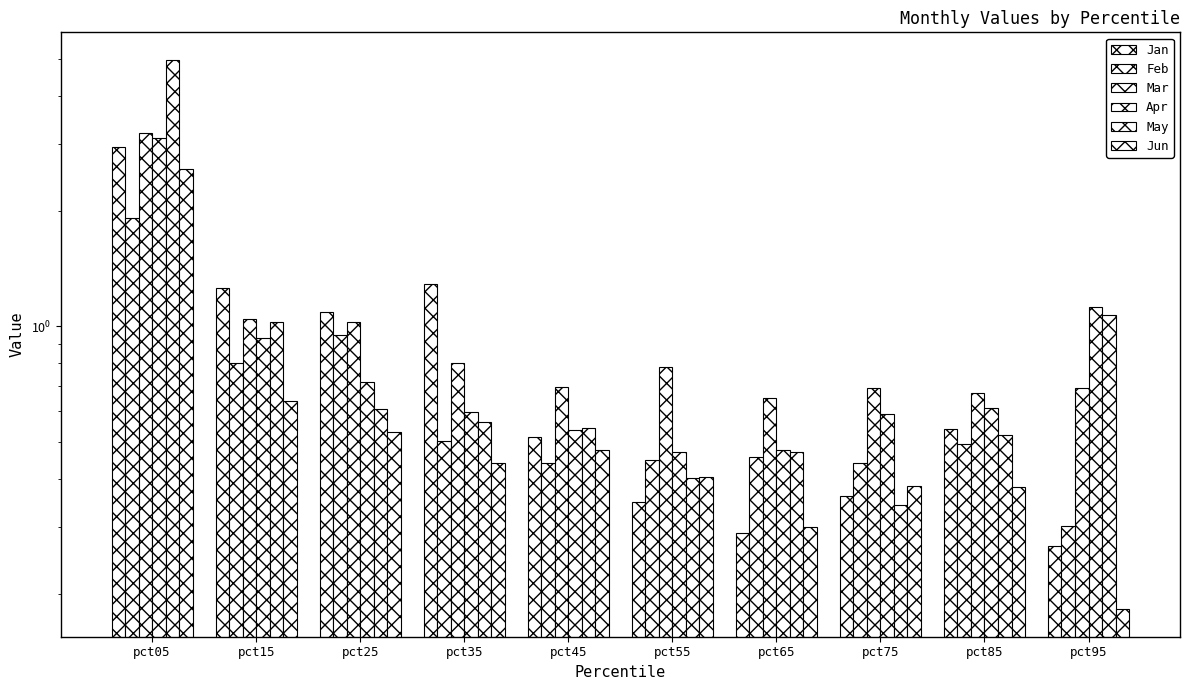

What is the difference between the highest and lowest values at pct45?

0.3